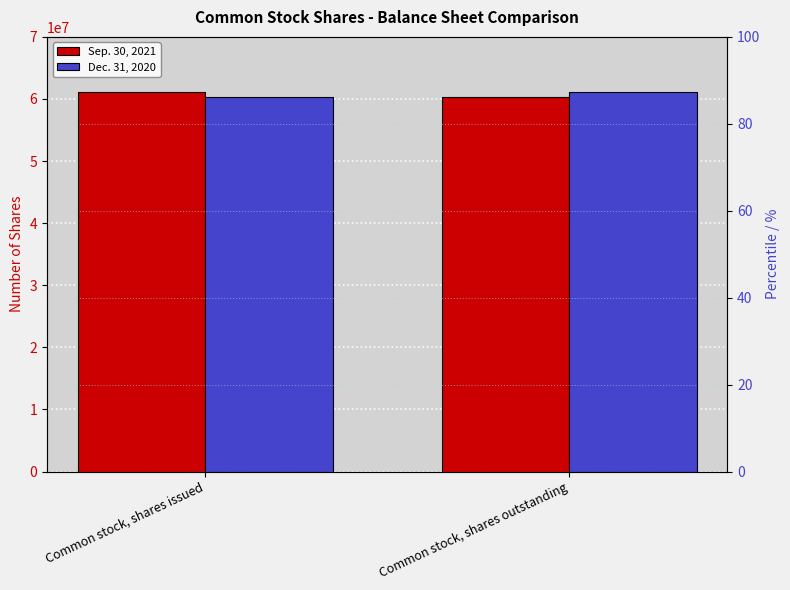

What is the maximum value shown in the chart?

61130687